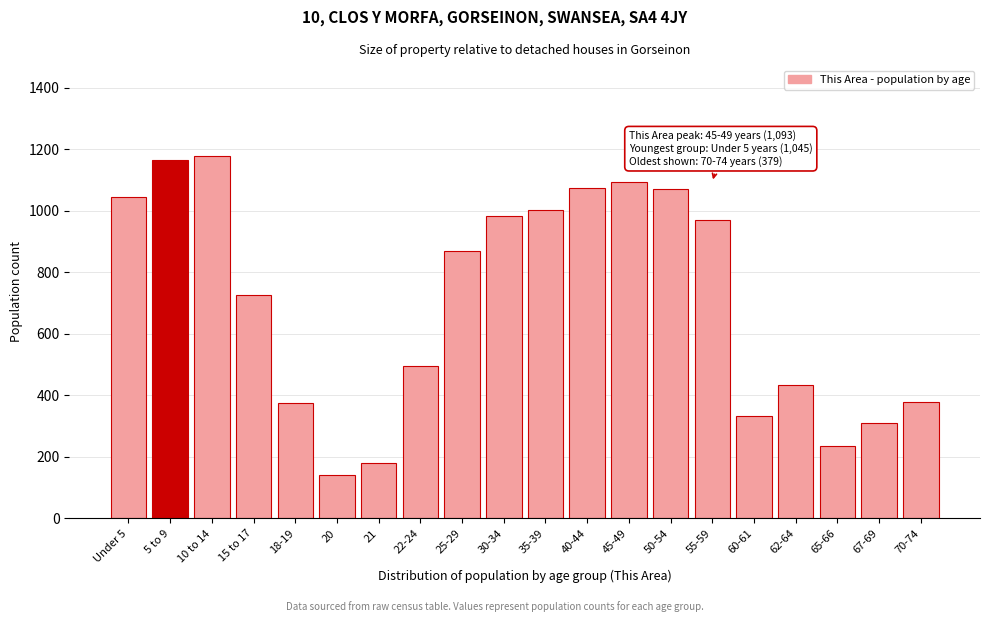

What is the sum of the values at 65-66 and 35-39?

1240